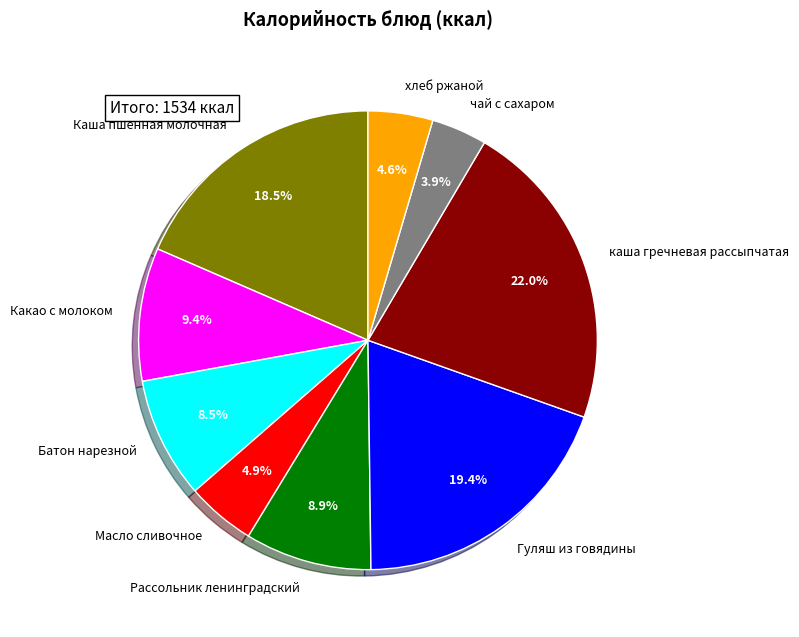

Count the number of slices in the pie.

9